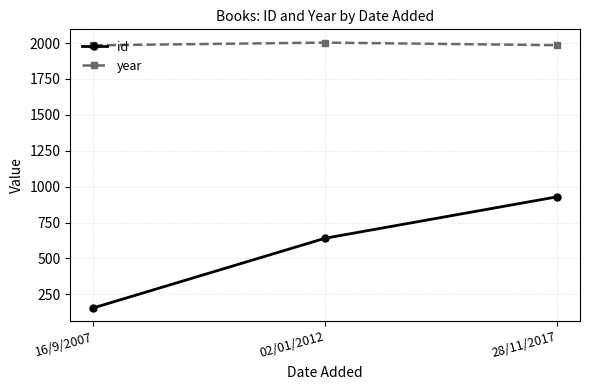

Which series has the largest range (max minus min)?

id